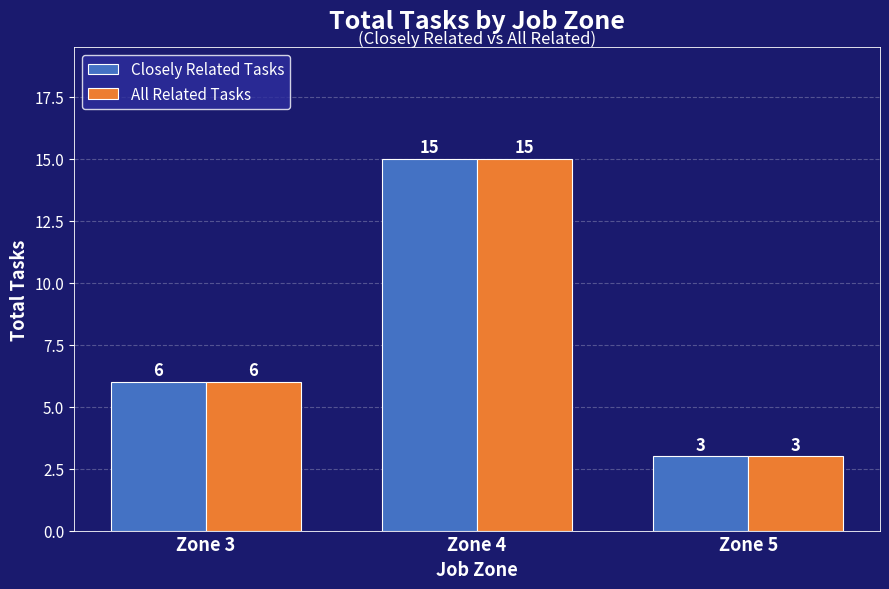

Reading left to right, extract all data points from this chart.

Closely Related Tasks: 6	15	3
All Related Tasks: 6	15	3